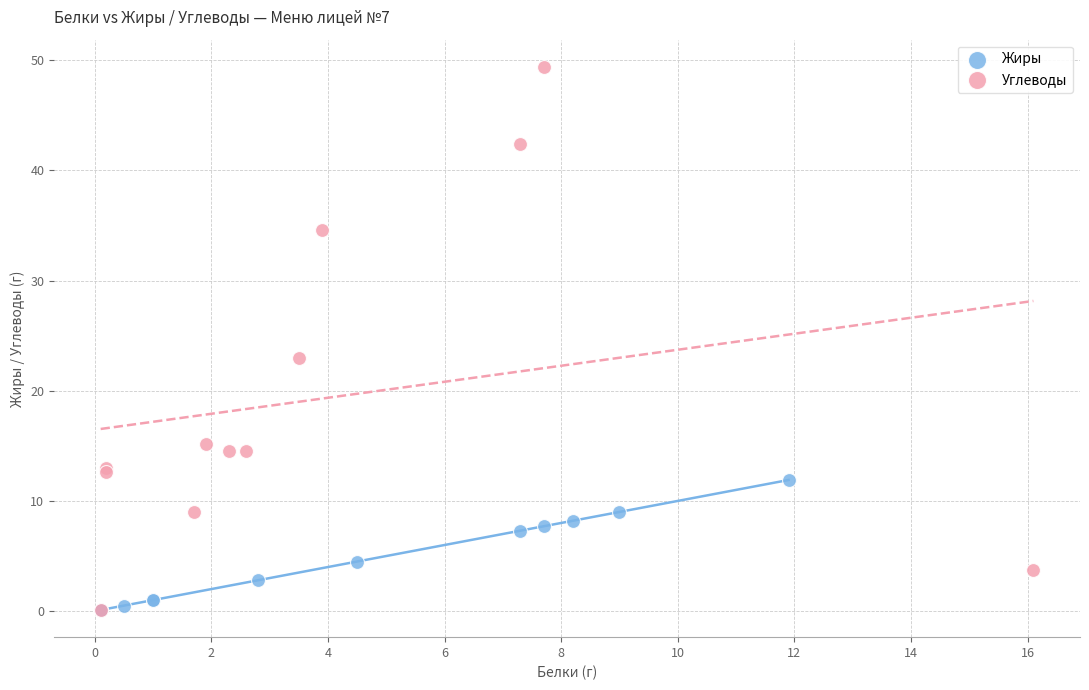

Which series contains the highest Y value?

Углеводы